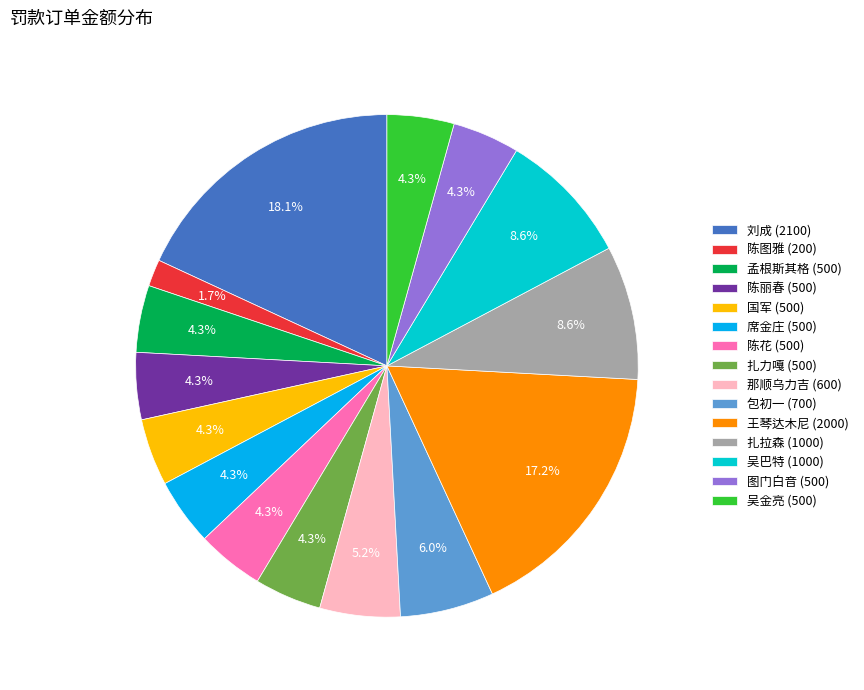

Does 吴巴特 (1000) represent more than half of the total?

No